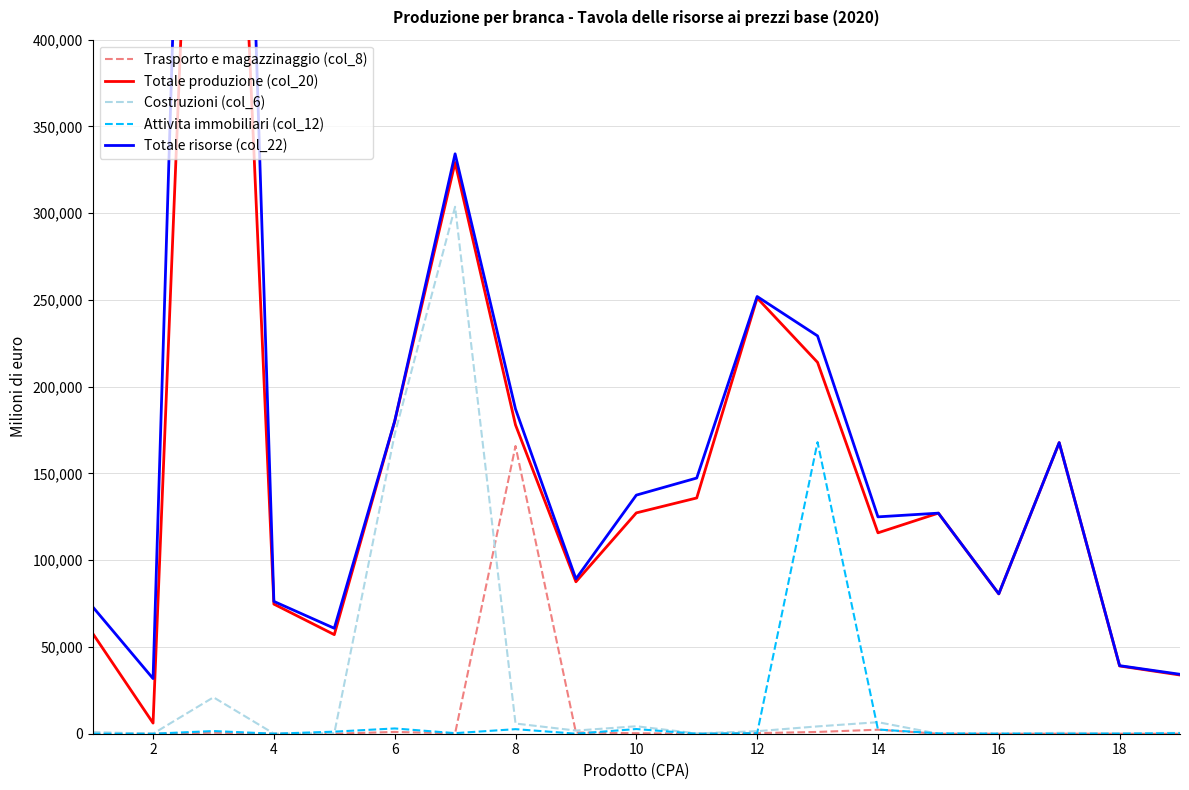

Reading left to right, extract all data points from this chart.

Trasporto e magazzinaggio (col_8): 0.0	0.8	587.9	49.4	41.2	1023.2	214.9	165832.0	711.9	290.0	0.0	340.4	1024.7	2315.0	0.0	0.0	29.3	0.1	1.9
Totale produzione (col_20): 57857.8	6136.2	864046.5	74711.5	57107.6	179995.4	329250.8	177990.4	87573.6	127290.7	135891.0	251153.9	214041.3	115787.2	127139.0	80586.2	167756.6	39041.3	33841.1
Costruzioni (col_6): 949.0	12.0	20987.9	59.5	278.3	172540.0	303714.8	5870.4	1826.3	4300.1	172.7	1462.3	4226.5	6644.2	0.0	2.7	493.0	315.4	475.7
Attivita immobiliari (col_12): 0.0	0.0	1549.2	4.7	1192.9	3037.9	332.9	2627.0	27.1	2702.2	0.3	309.2	168049.1	2430.6	191.0	40.4	0.5	0.9	302.5
Totale risorse (col_22): 73163.4	31770.8	1169321.4	76265.1	60773.6	180199.0	334238.5	187138.0	89245.9	137526.0	147374.5	251997.0	229290.7	124994.6	127139.0	80645.4	167777.0	39236.0	34254.3